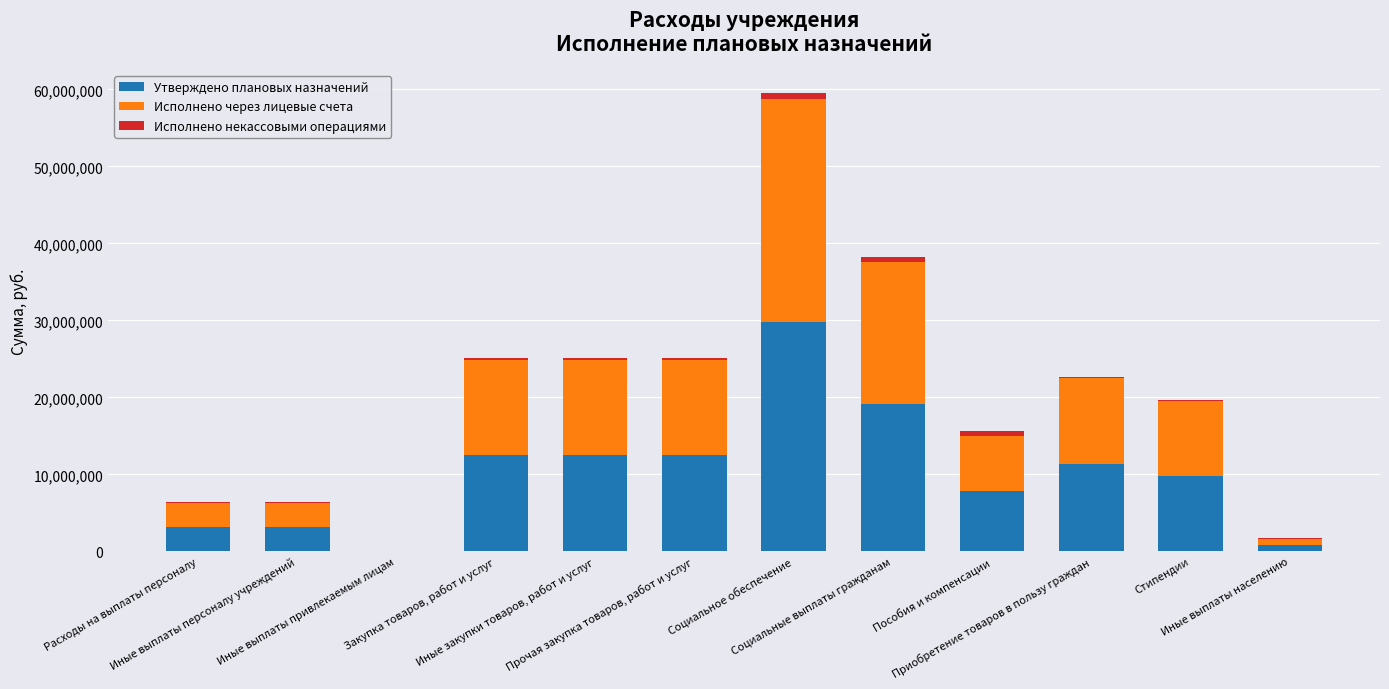

Are the bars grouped side by side (vs. stacked)?

No